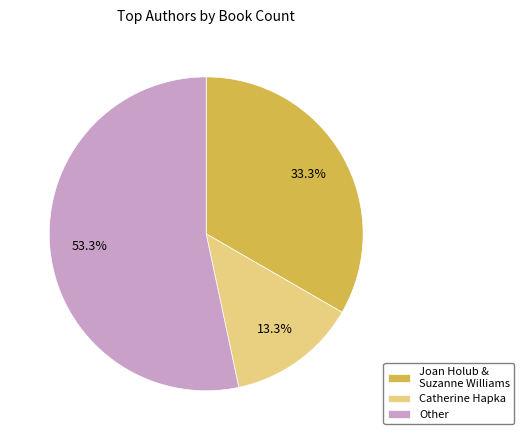

To the nearest percent, what is the difference between the largest and smallest slice percentages?

40%